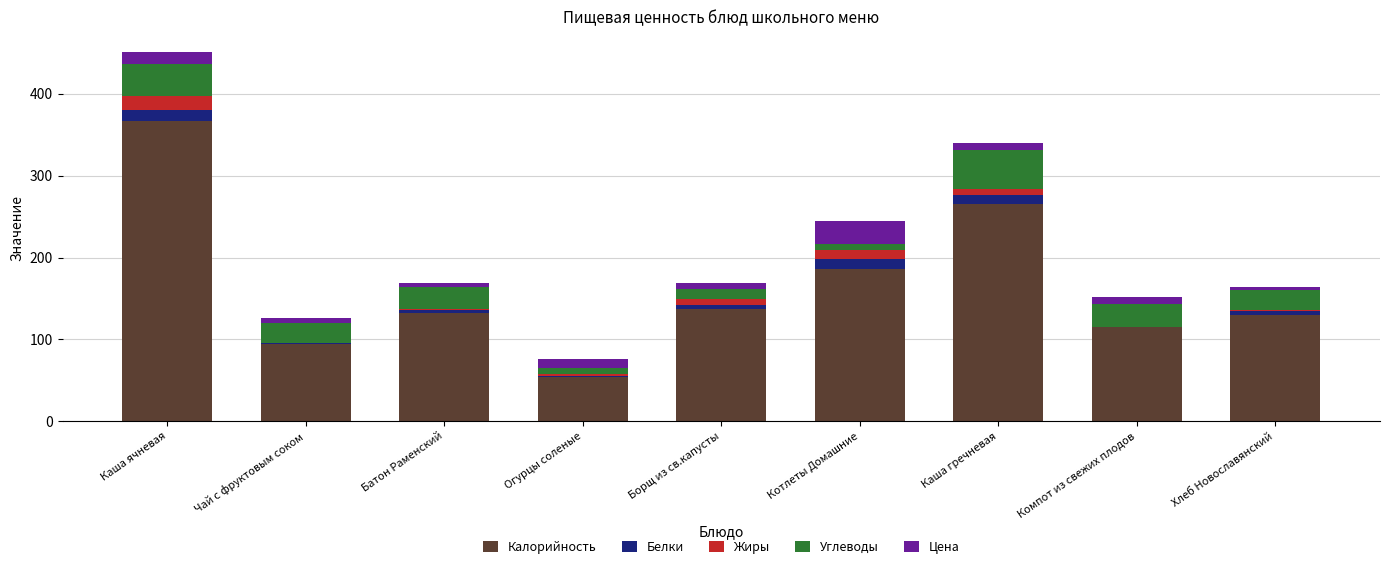

At which category is the sum across all series the highest?

Каша ячневая